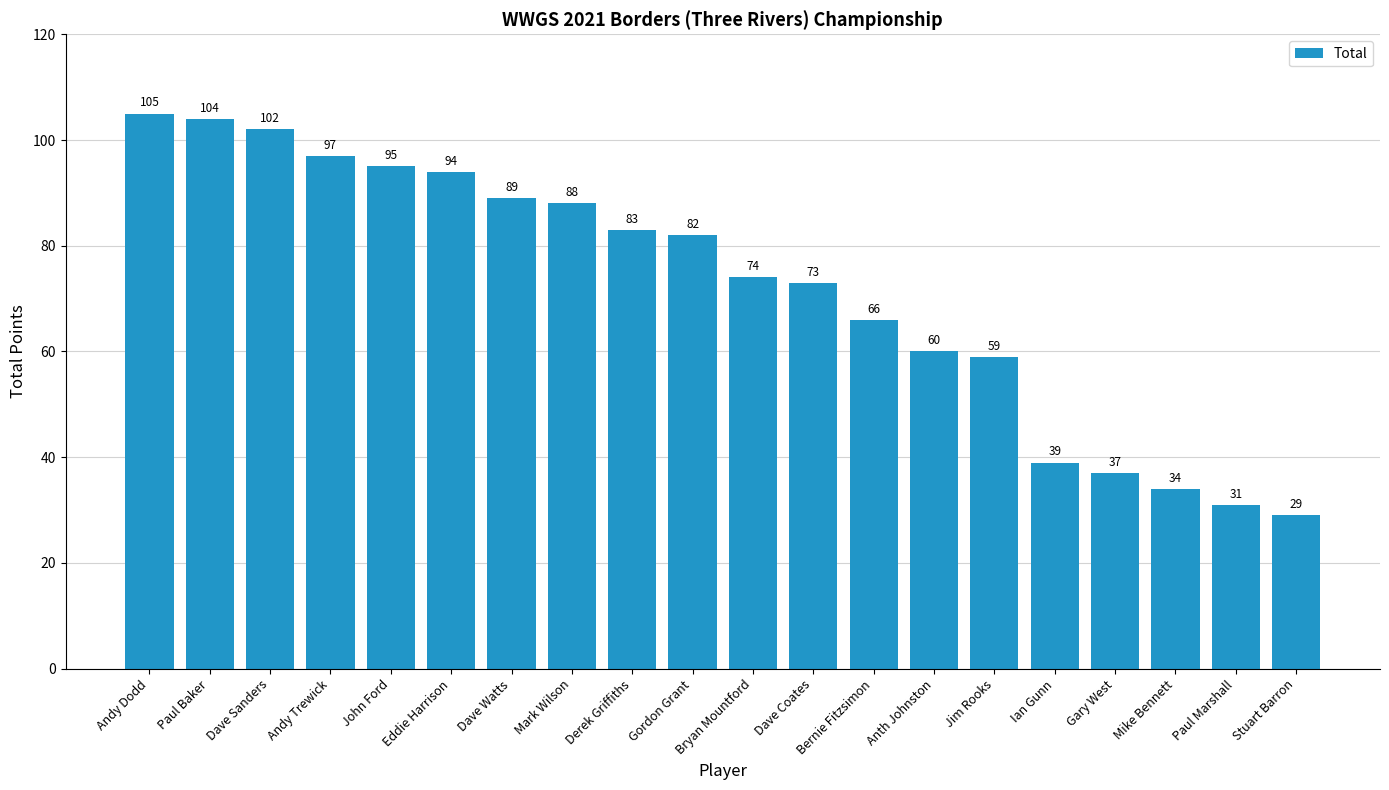

Approximately how many times larger is the value at Andy Trewick compared to Eddie Harrison?

1.0